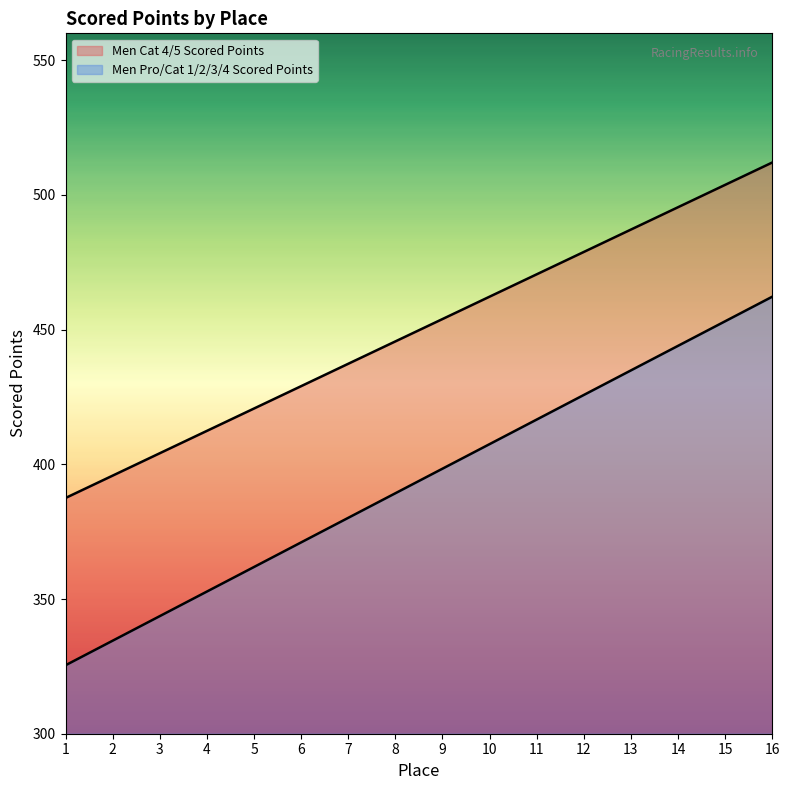

Which has a higher value, 5 or 2?

5